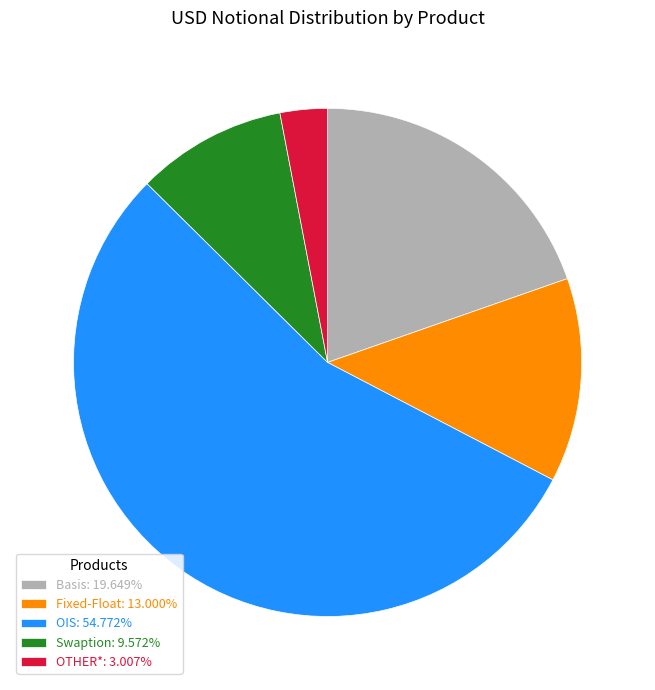

Count the number of slices in the pie.

5